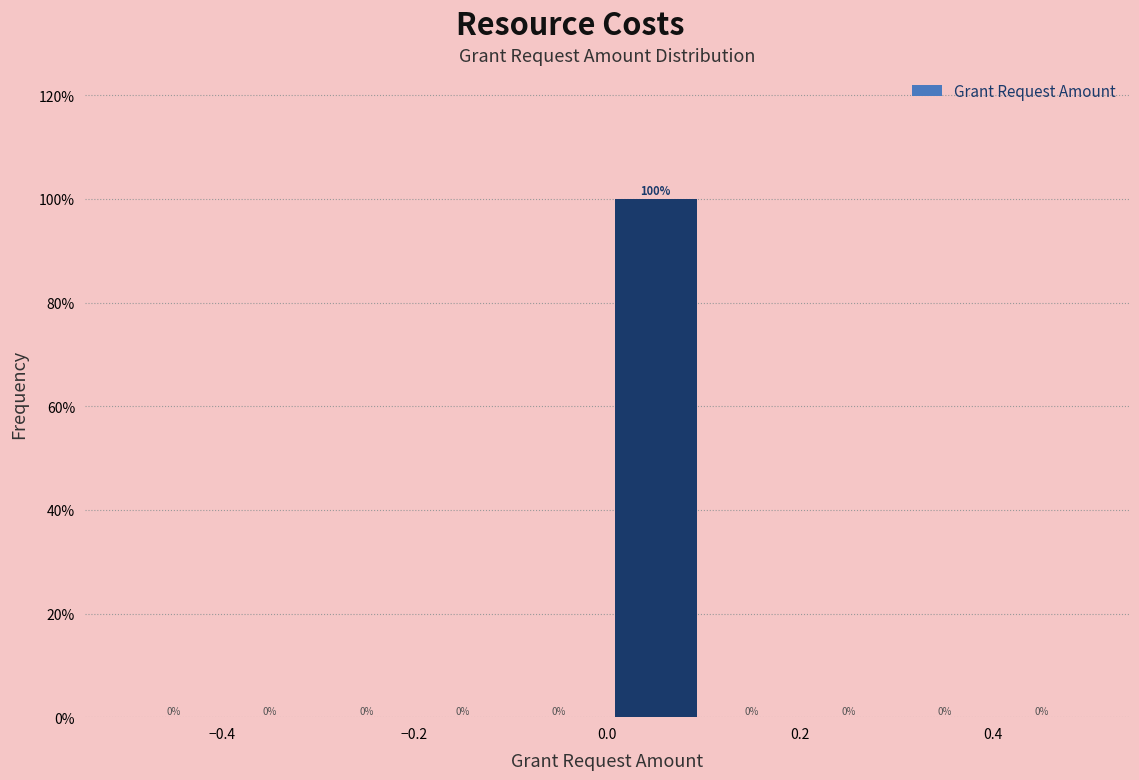

Reading left to right, list every bar in this chart as the range it spans on the x-axis followed by its height.

-0.5 to -0.4: 0
-0.4 to -0.3: 0
-0.3 to -0.2: 0
-0.2 to -0.1: 0
-0.1 to 0.0: 0
0.0 to 0.1: 100
0.1 to 0.2: 0
0.2 to 0.3: 0
0.3 to 0.4: 0
0.4 to 0.5: 0